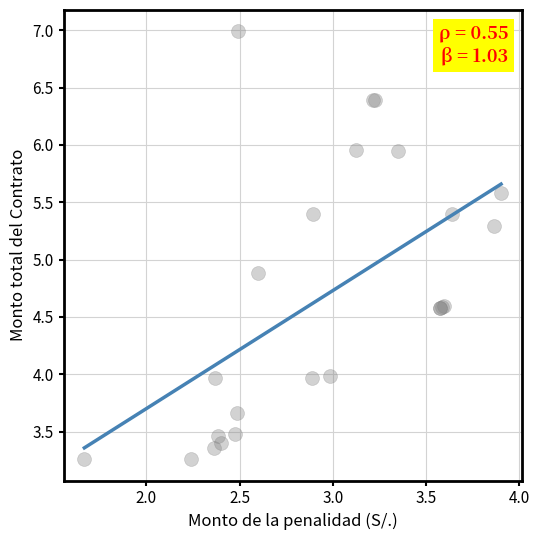

What Y value in the scatter plot is closest to 5?

4.9